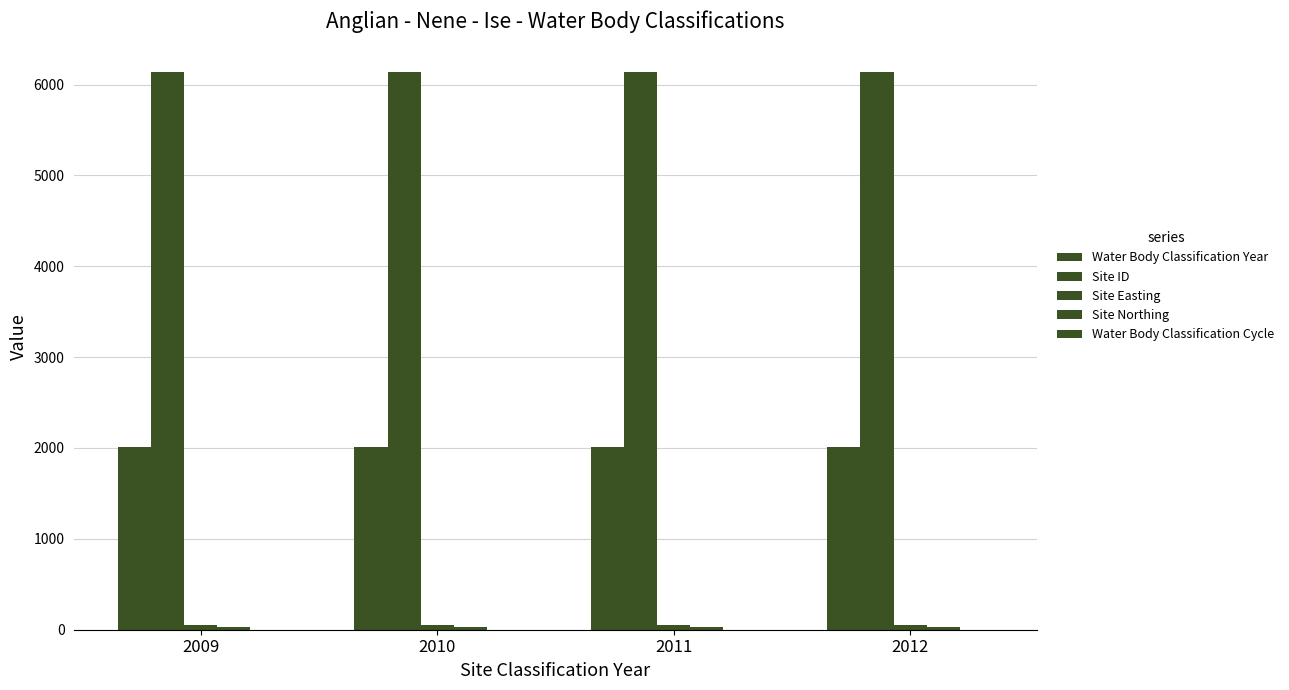

What is the minimum value shown in the chart?

1.0